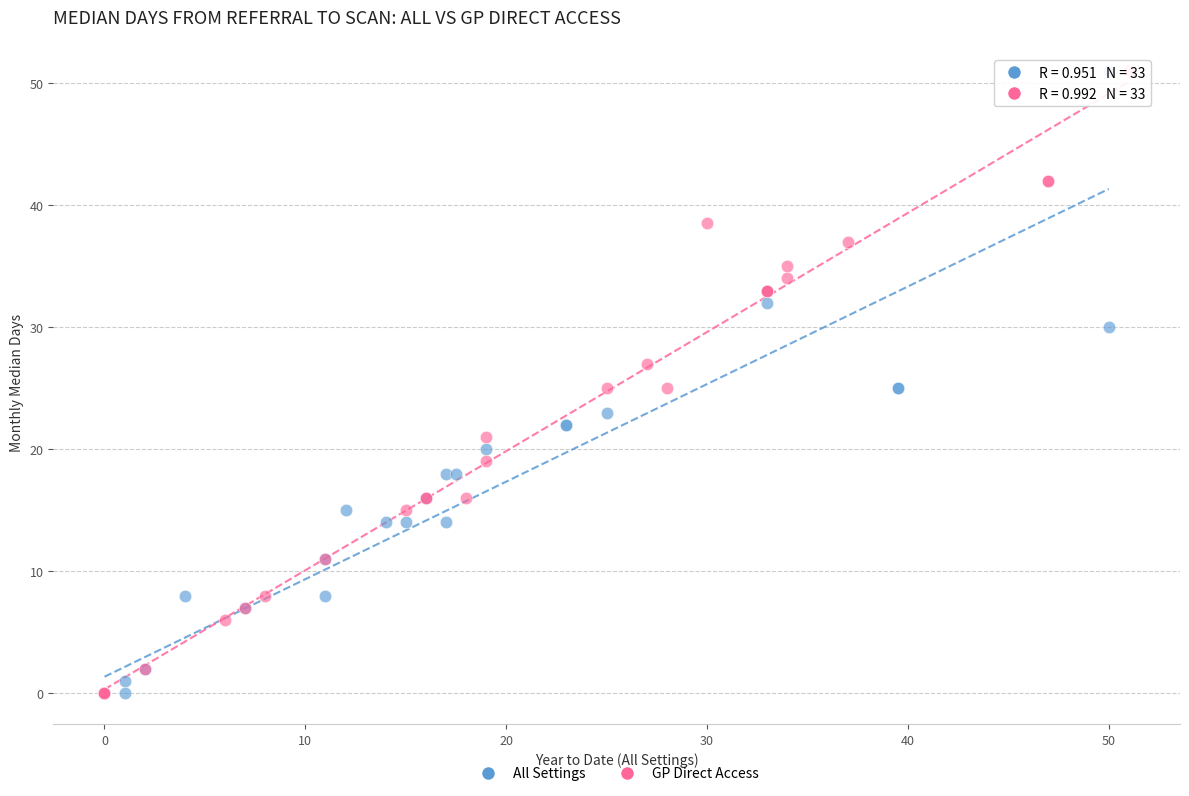

What are all the series names shown in the legend?

All Settings, GP Direct Access